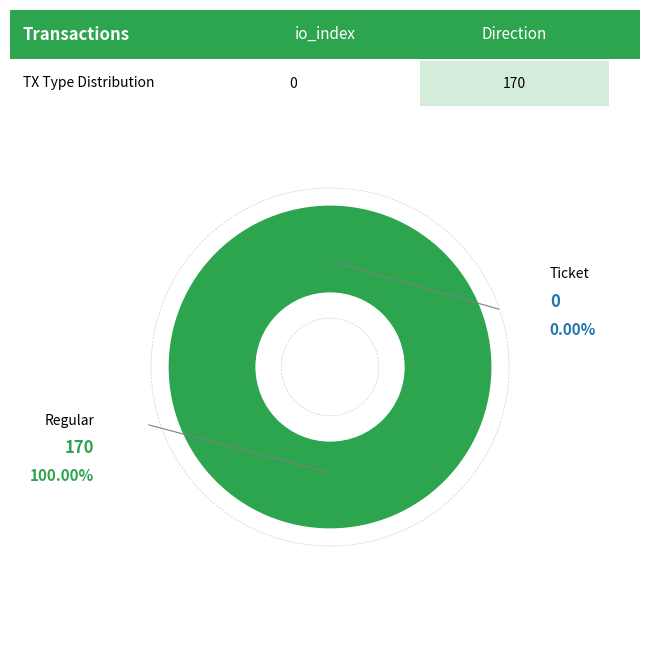

Is it true that tx_index_170 is 100% of the pie?

True